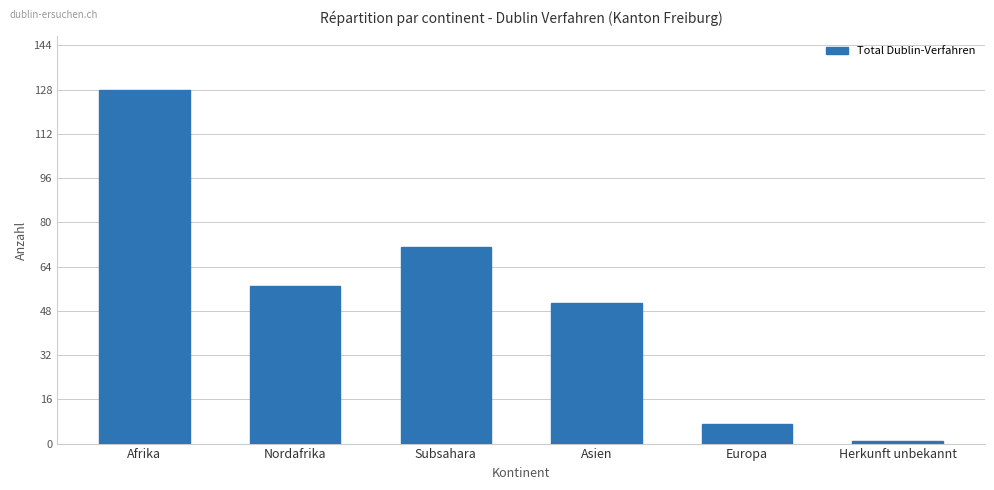

Rank the categories by value from highest to lowest.

Afrika, Subsahara, Nordafrika, Asien, Europa, Herkunft unbekannt